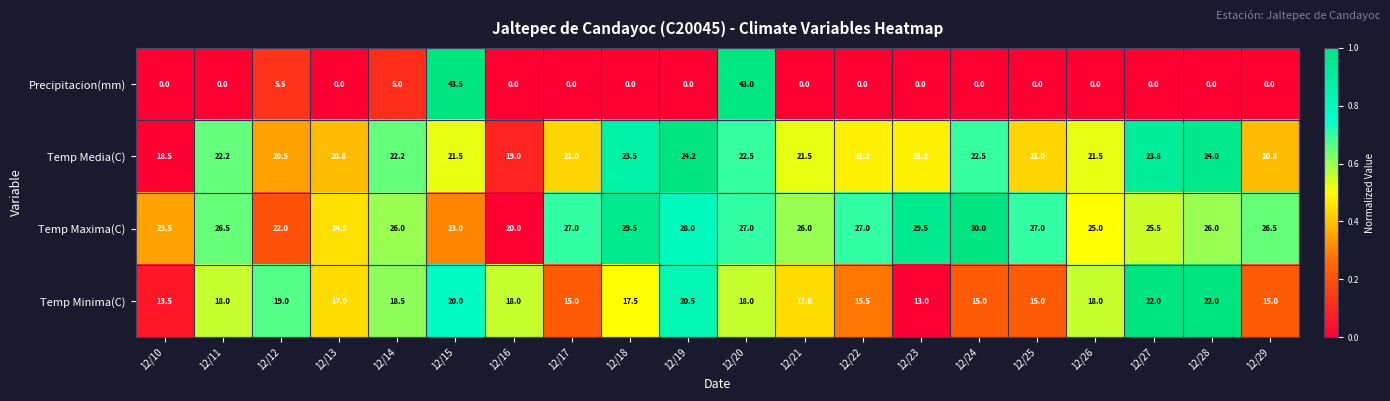

What is the difference between the highest and lowest values at 12/19?

28.0